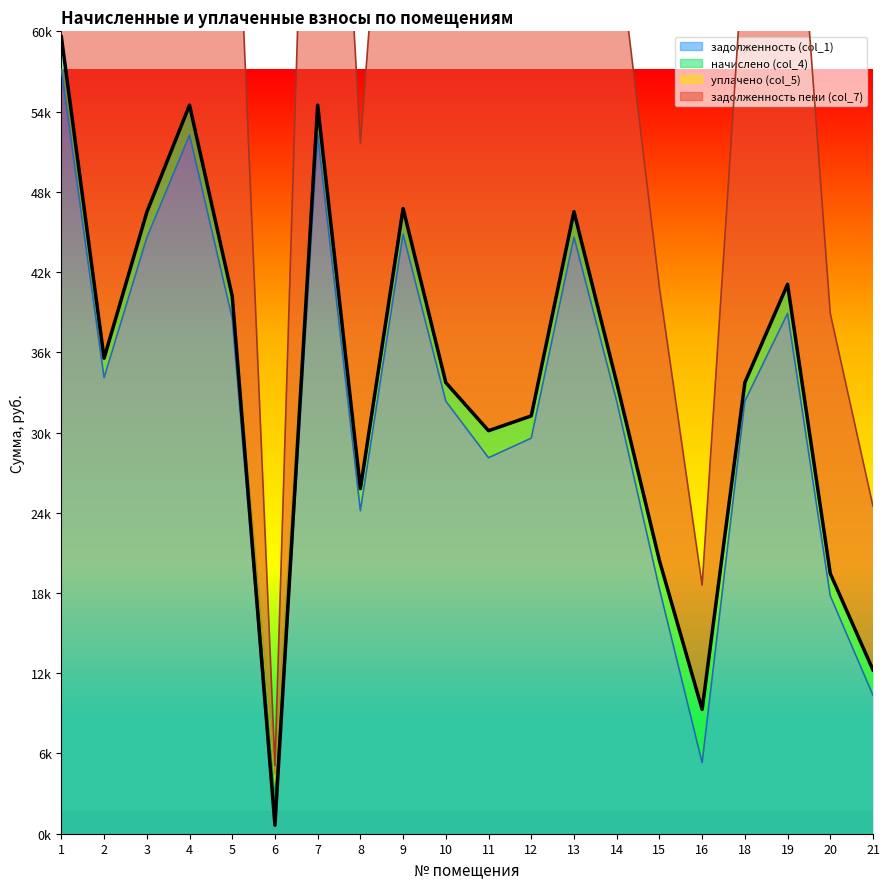

Between 11 and 1, which is larger?

1